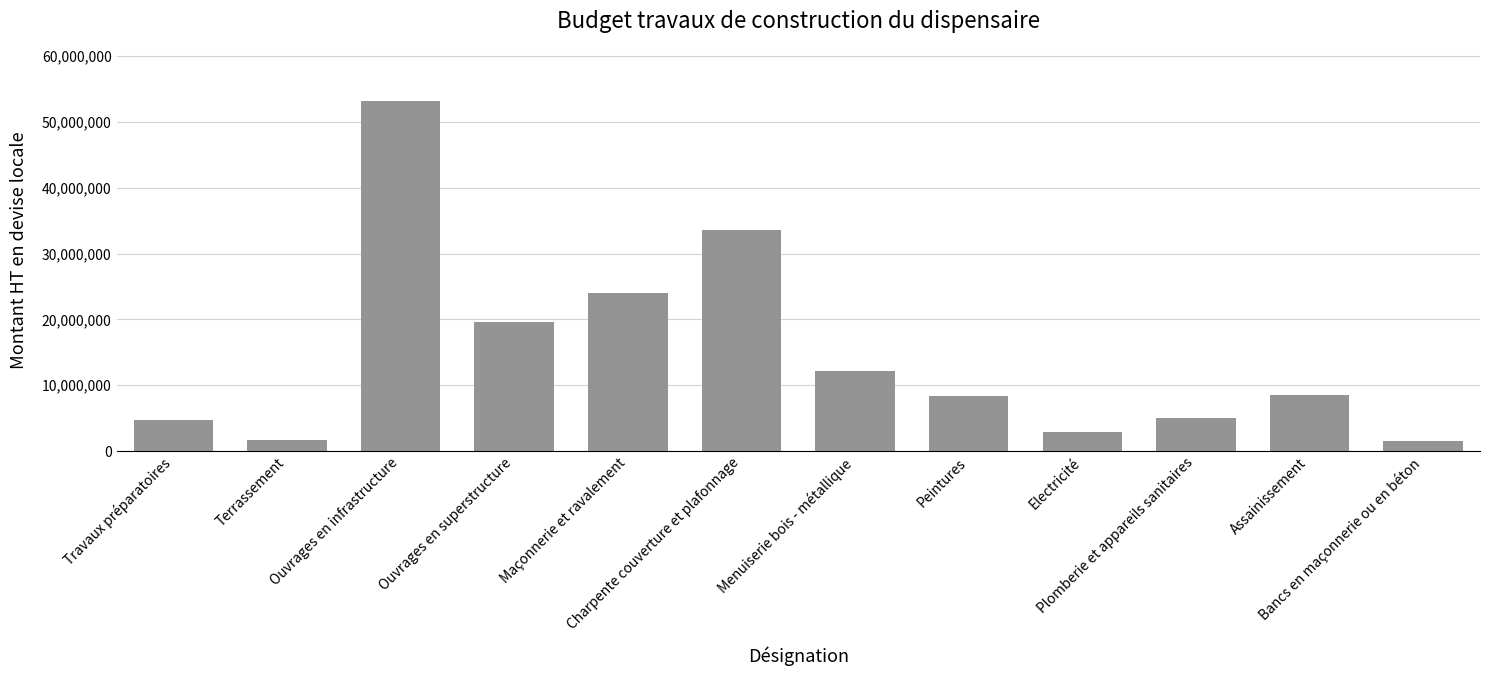

Read the value at Assainissement.

8518981.3